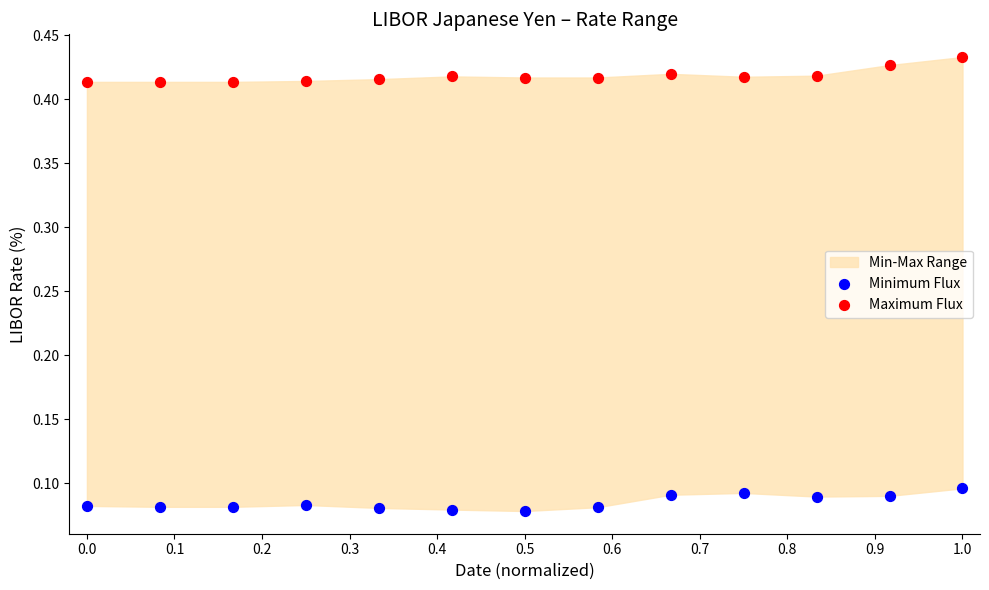

Which series reaches the maximum Y coordinate?

Maximum Flux